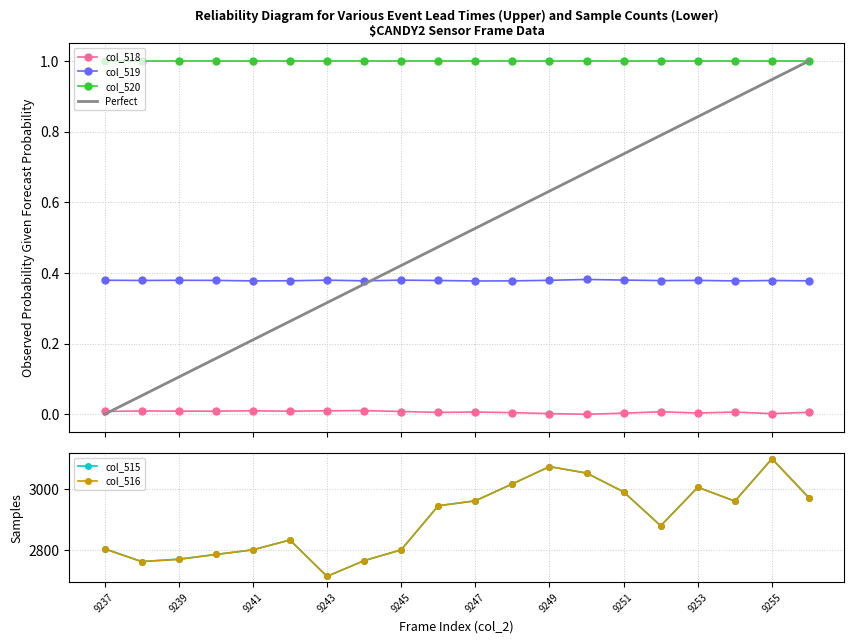

At which category does col_515 reach its first local peak?

9242